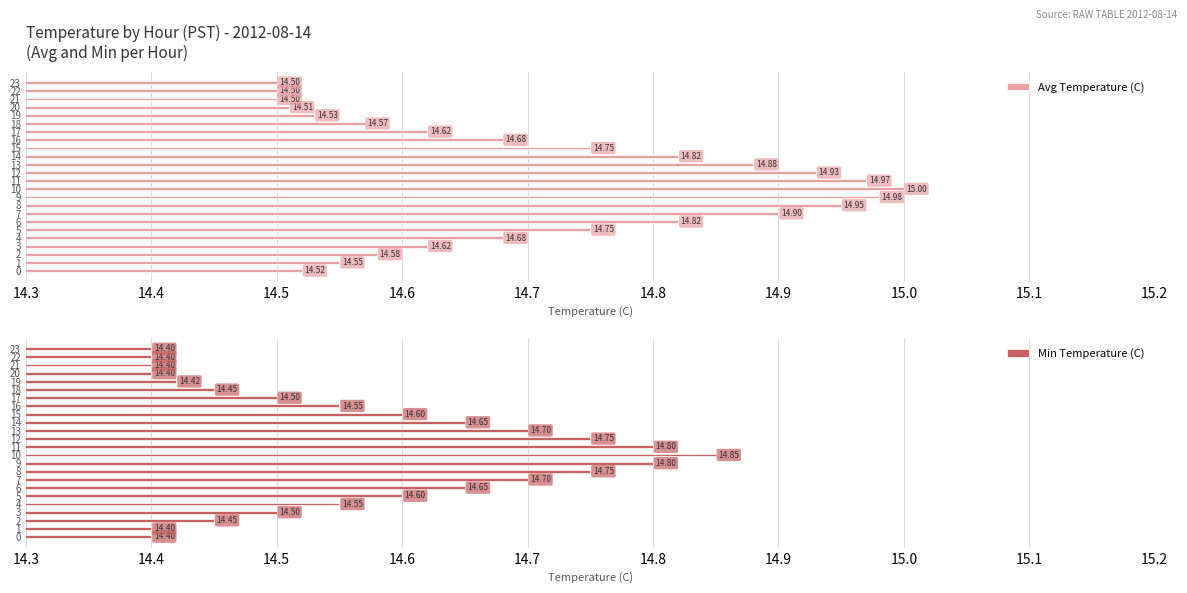

What is the label of the 1st bar from the right?

23